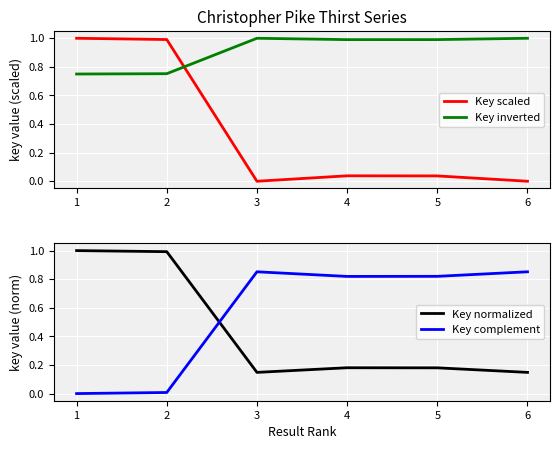

Is the value of Key scaled at 3 greater than the value of Key inverted at 2?

No